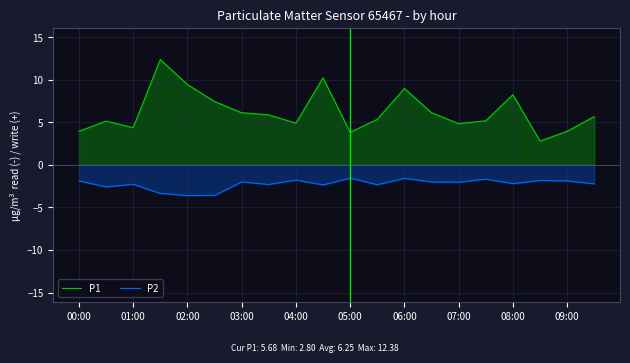

What is the difference between the maximum and minimum values in the P1 series?

9.6